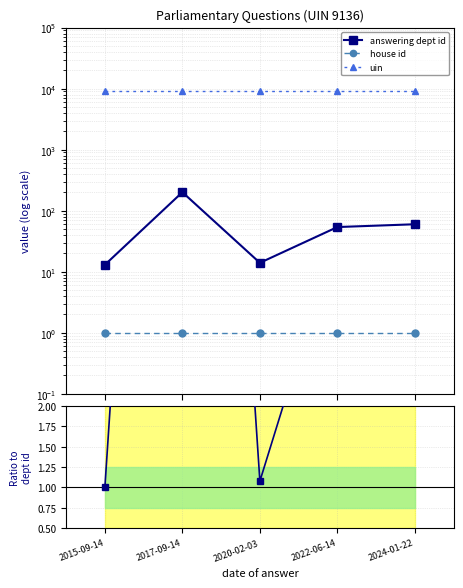

Which series changed the most between 2017-09-14 and 2020-02-03?

answering dept id